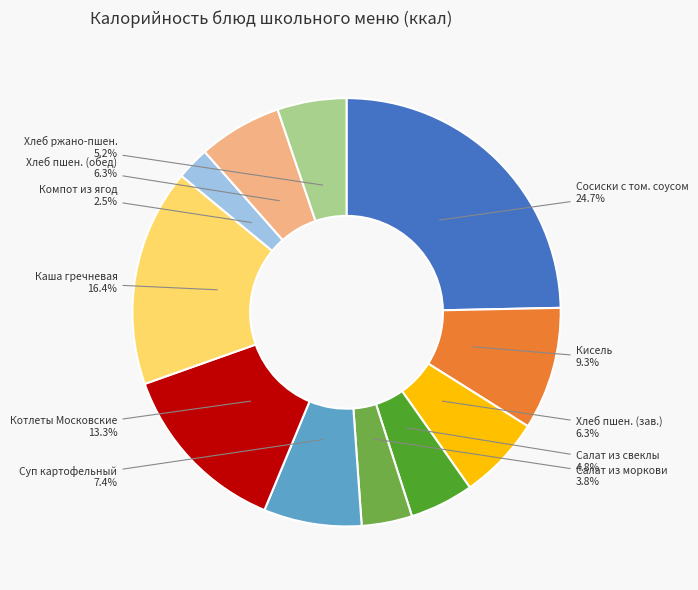

Is there a majority slice in this chart?

No